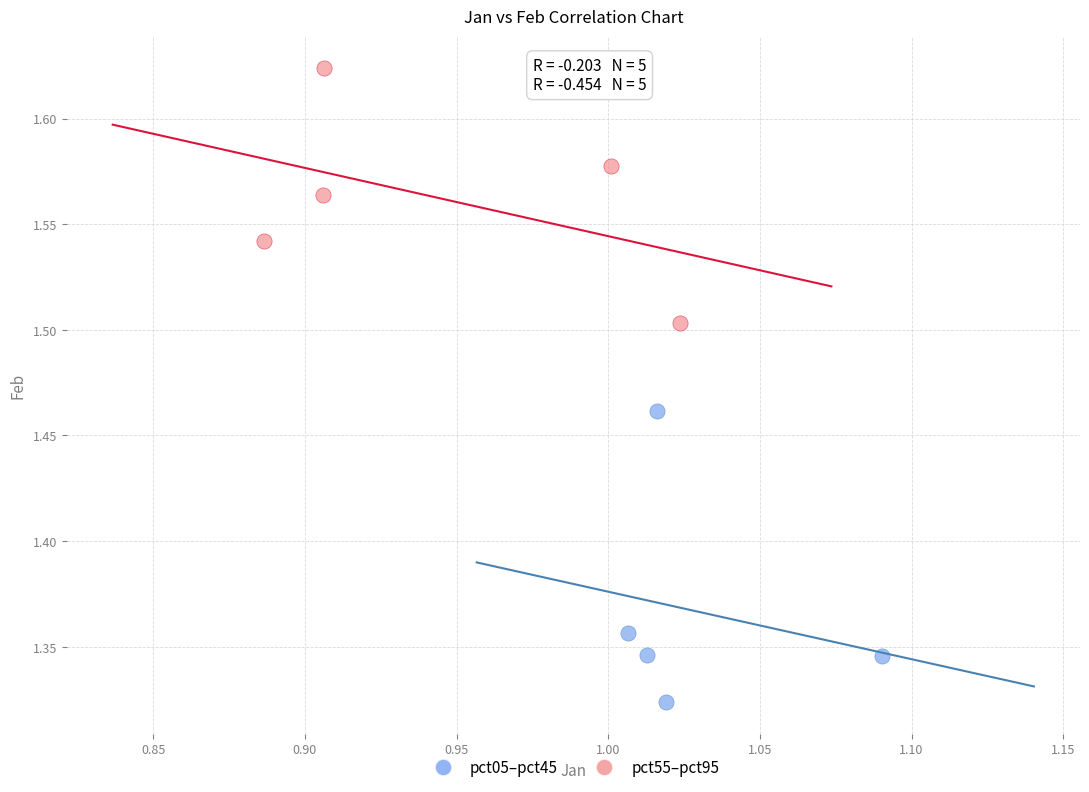

Which series has the largest Y range (max minus min)?

pct05–pct45